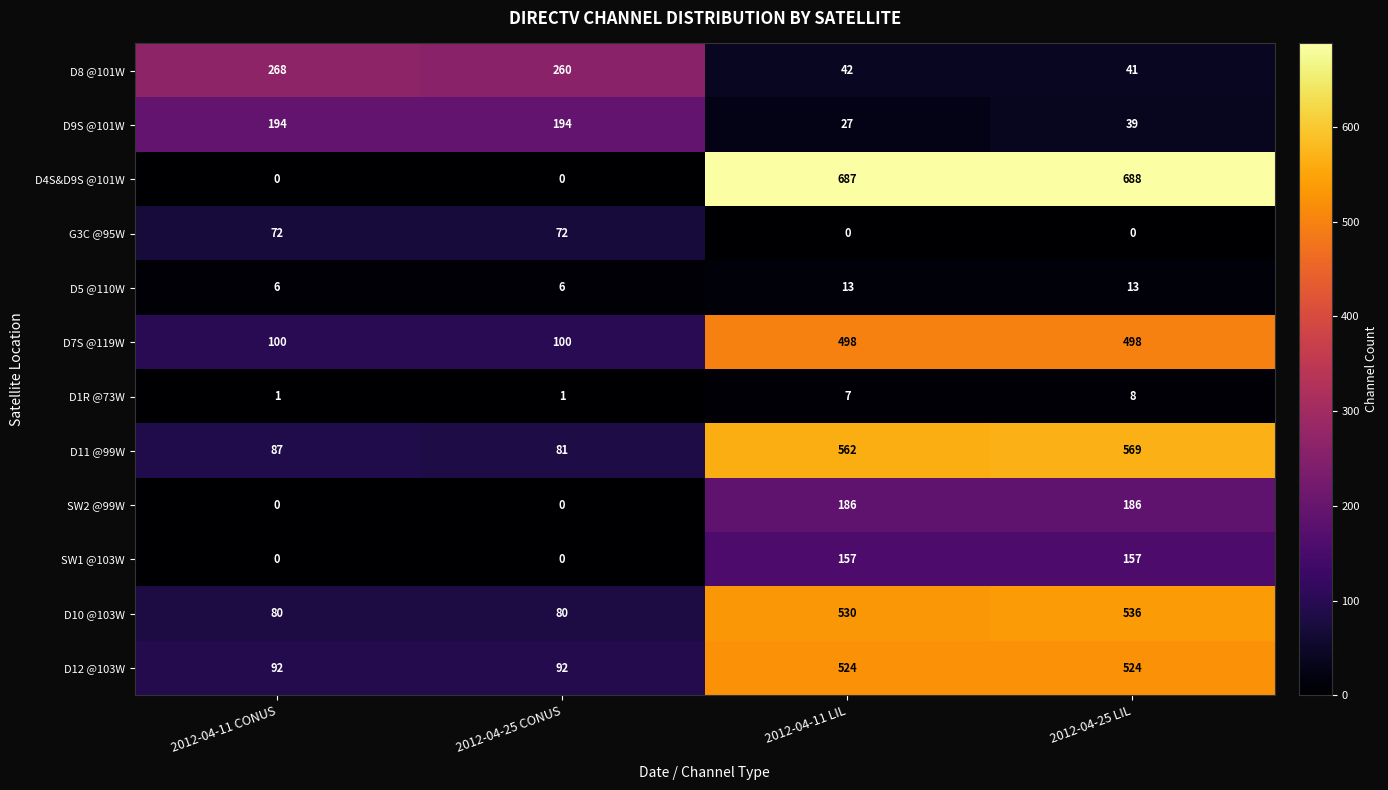

At how many categories does at least one series exceed 406?

2